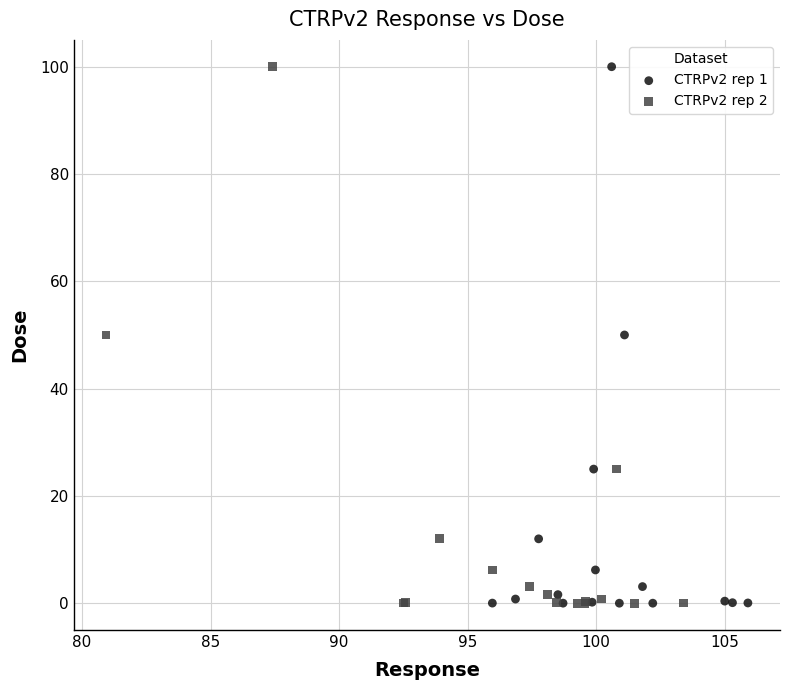

What are all the series names shown in the legend?

CTRPv2 rep 1, CTRPv2 rep 2